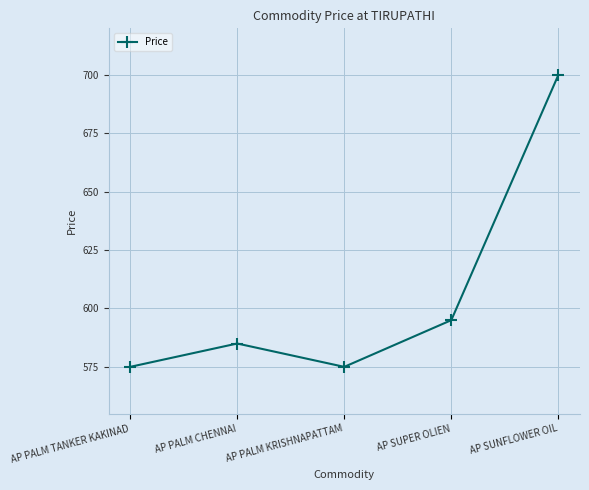

Where is the data nearest to the value 637?

AP SUPER OLIEN